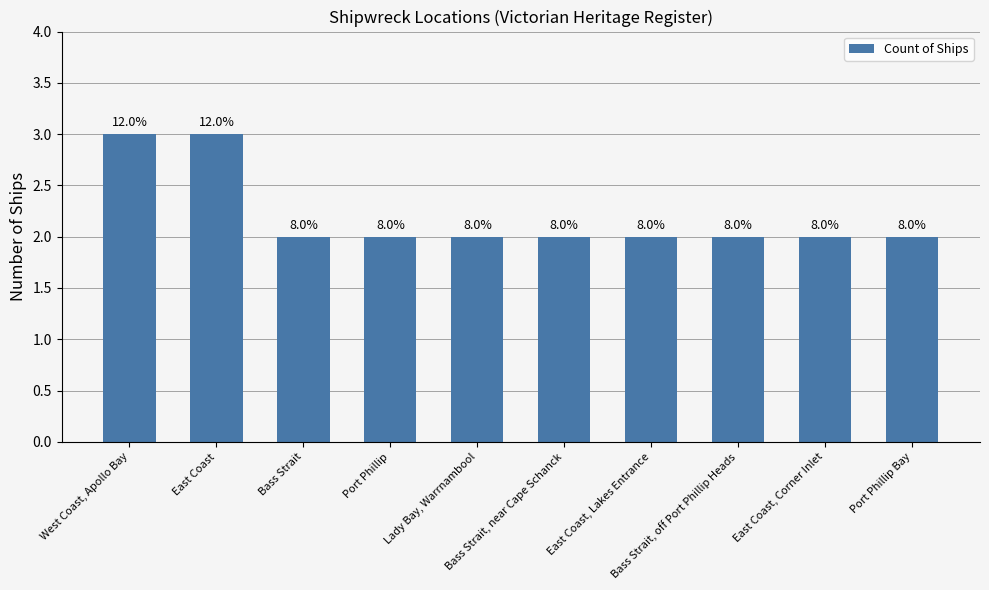

Reading right to left, extract all data points from this chart.

2	2	2	2	2	2	2	2	3	3